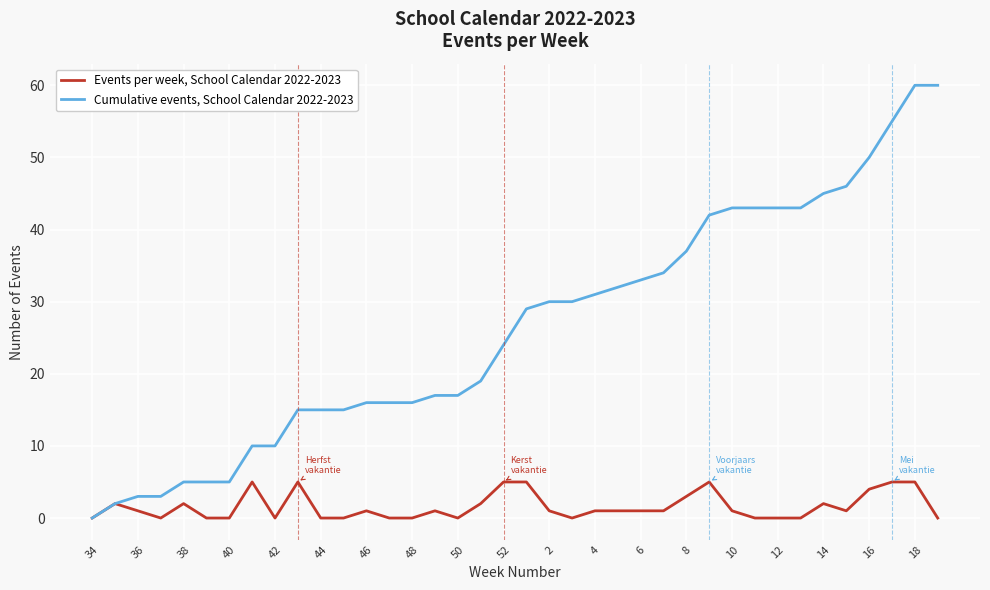

Rank the series by their average value, from highest to lowest.

Cumulative events, School Calendar 2022-2023, Events per week, School Calendar 2022-2023